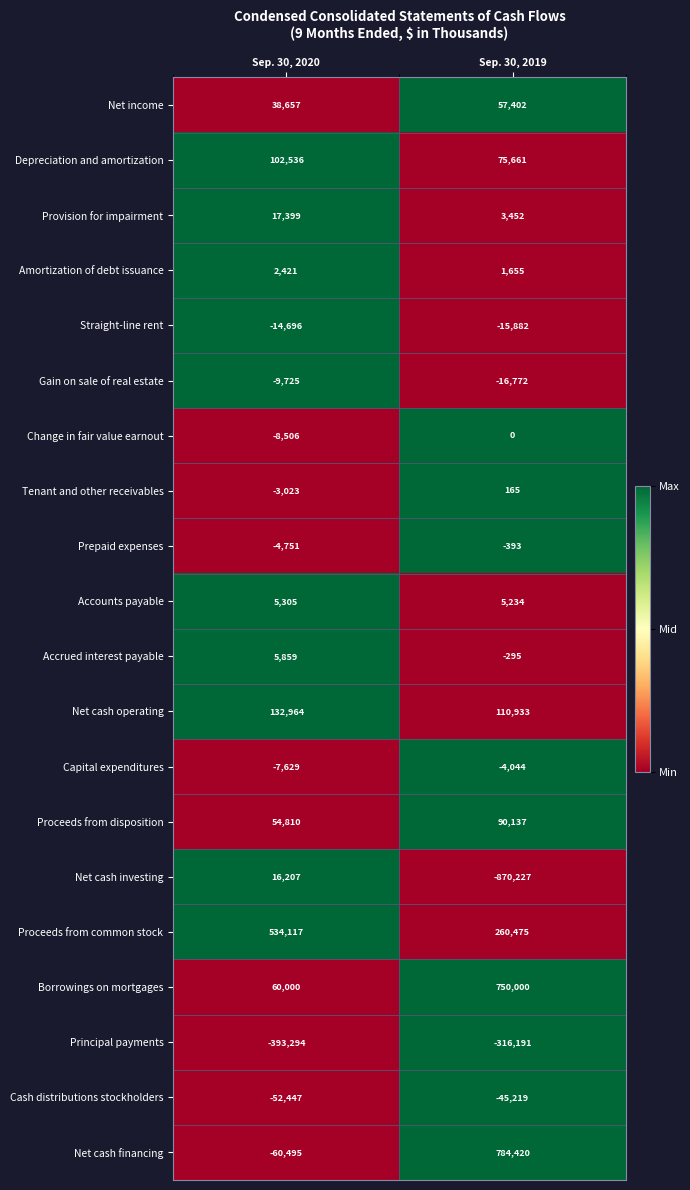

At which label is Gain on sale of real estate closest to -13248?

Sep. 30, 2020